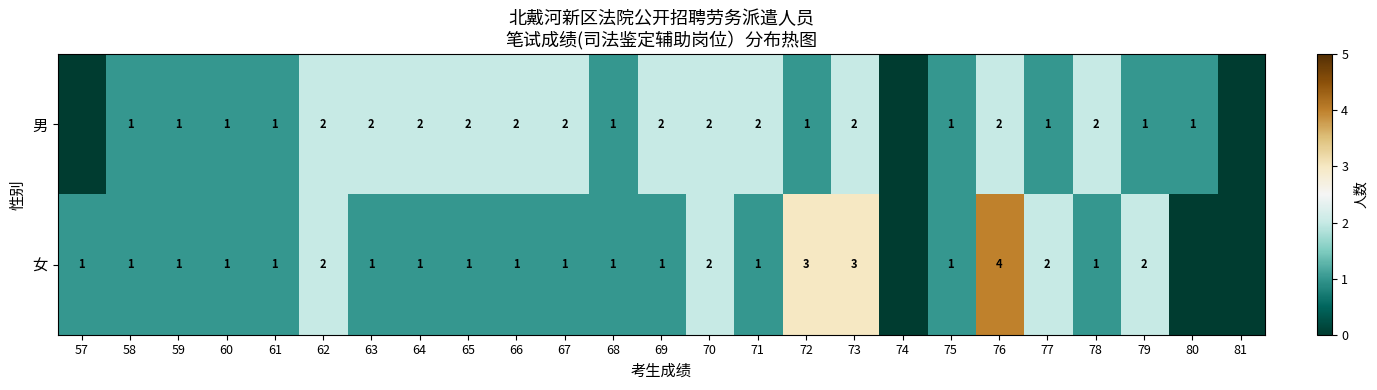

The 男 series shows 3 at 67. True or false?

False